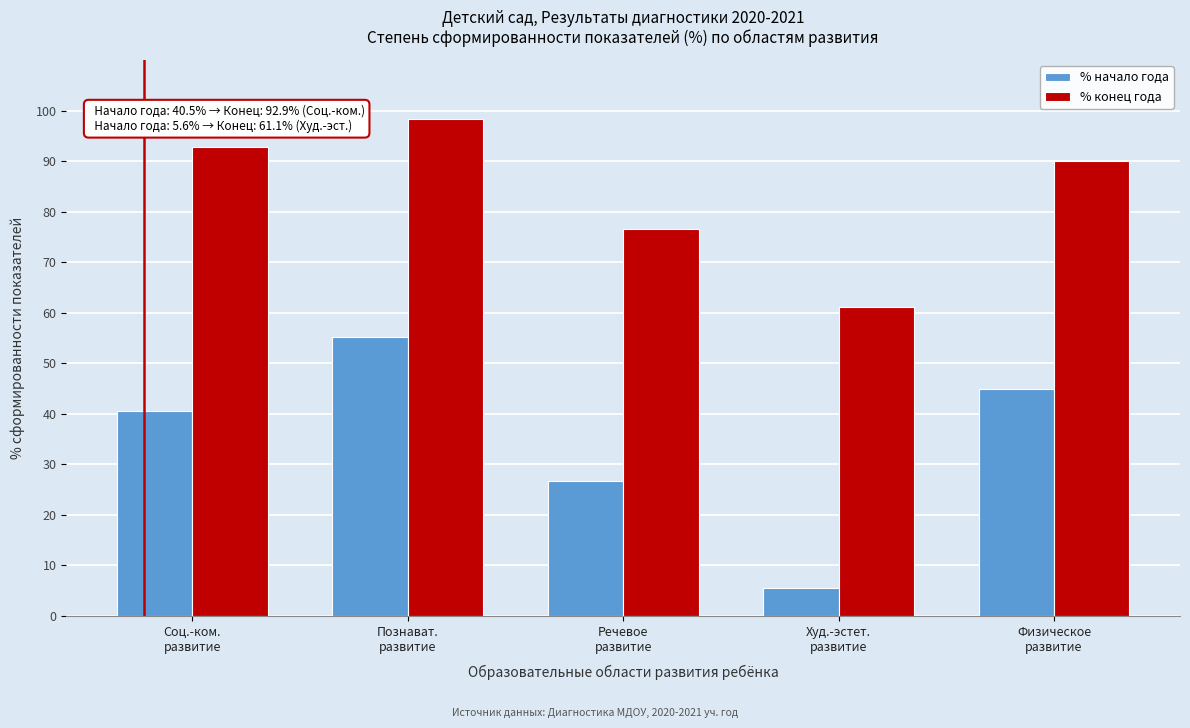

Reading left to right, transcribe all the data shown in this chart.

% начало года: 40.5	55.2	26.7	5.6	45.0
% конец года: 92.9	98.3	76.7	61.1	90.0